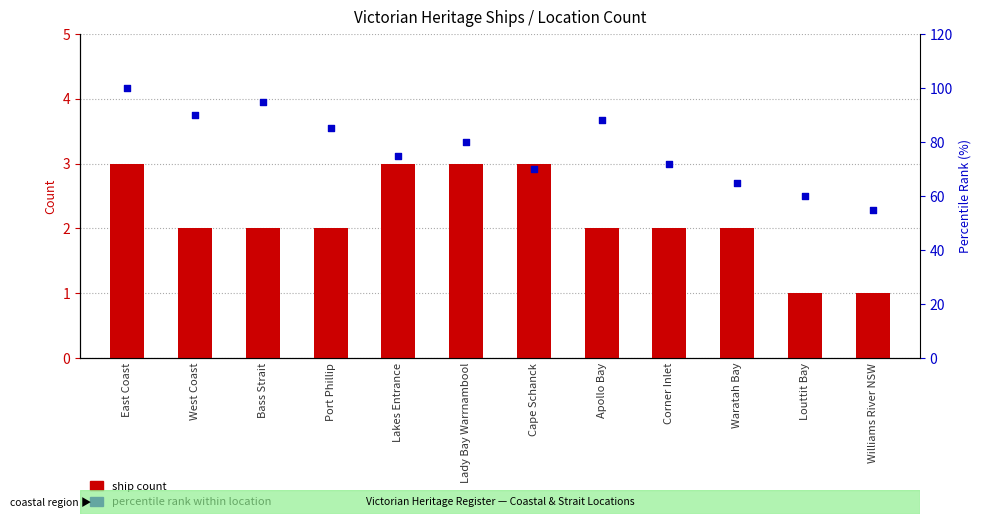

Which series reaches the minimum Y coordinate?

ship count